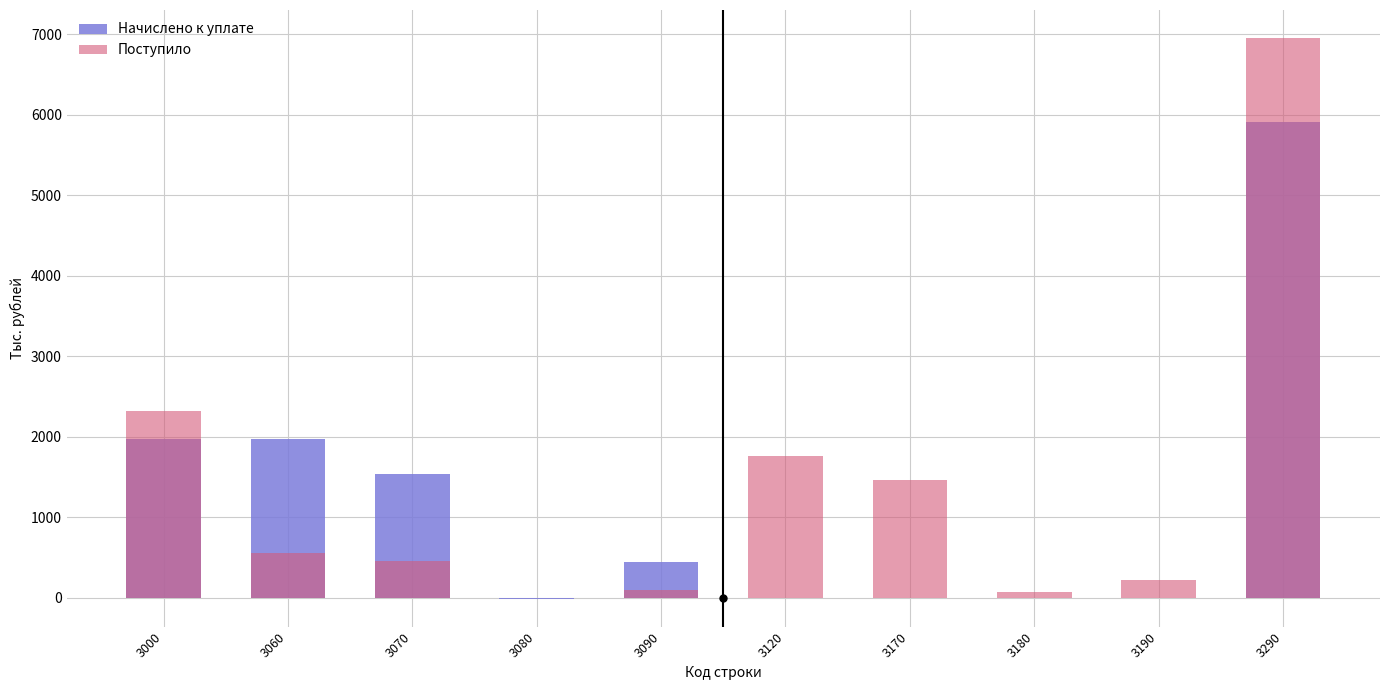

Does the chart contain stacked bars?

No